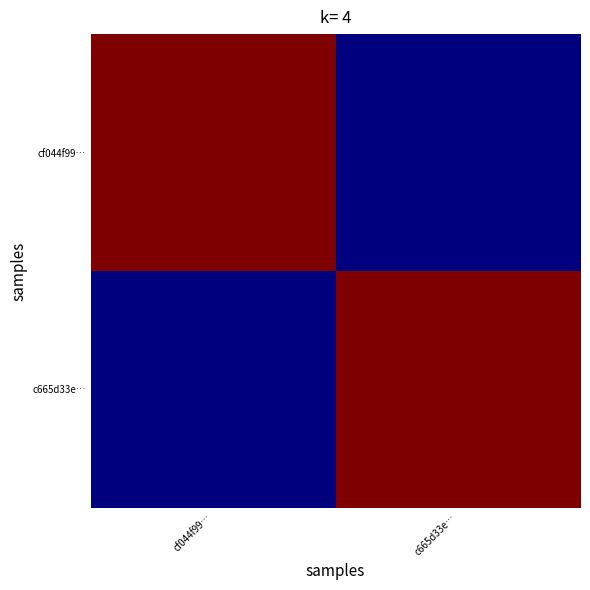

Which label corresponds to the largest value in the chart?

cf044f99…